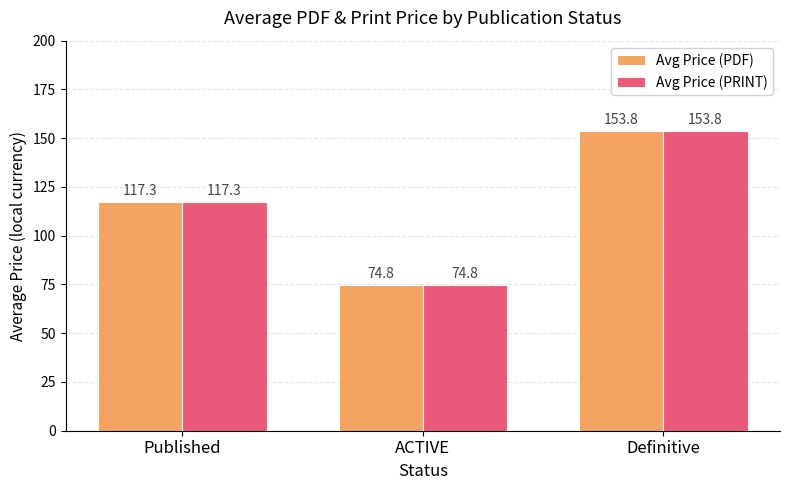

Is the value of Avg Price (PRINT) at Published greater than the value of Avg Price (PDF) at Definitive?

No